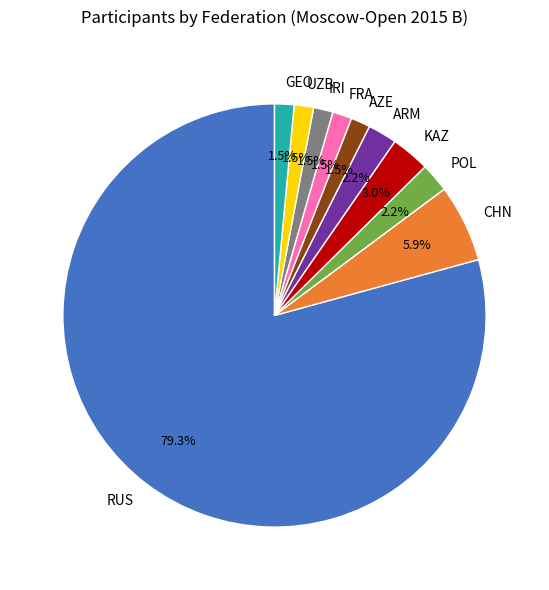

What percentage is NOT represented by AZE?

98.5%